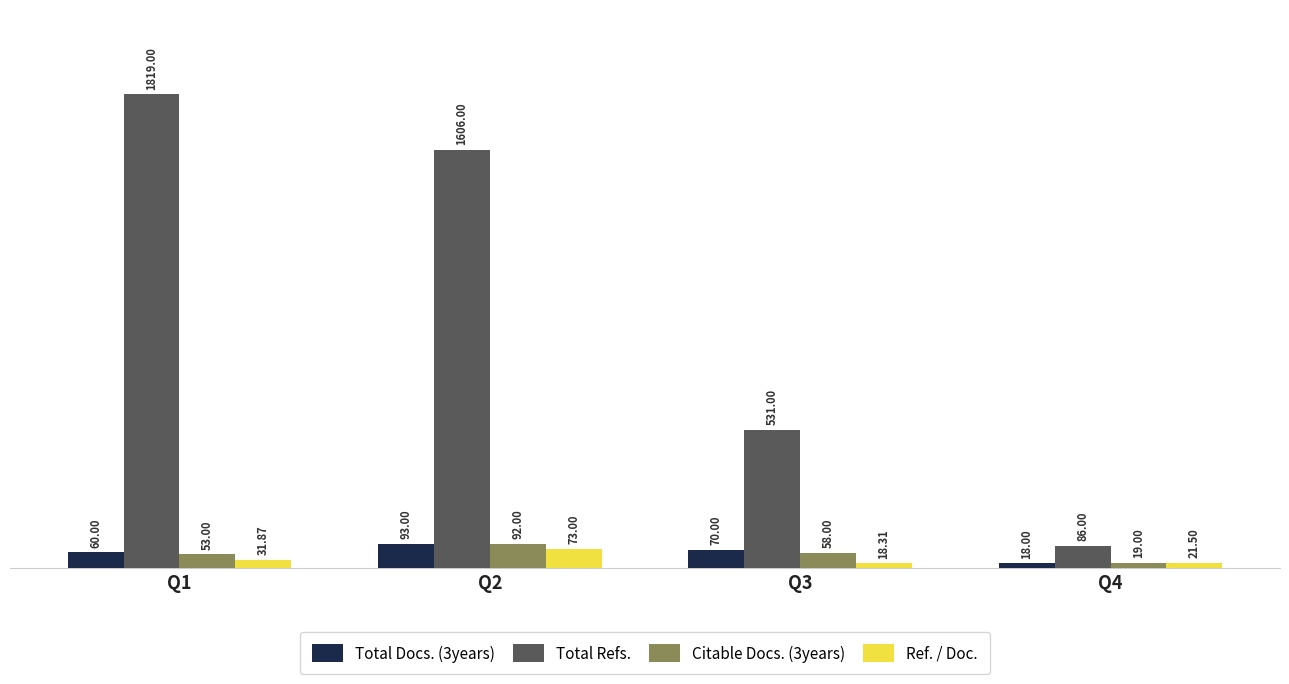

Between Q1 and Q4, which series saw the biggest shift?

Total Refs.